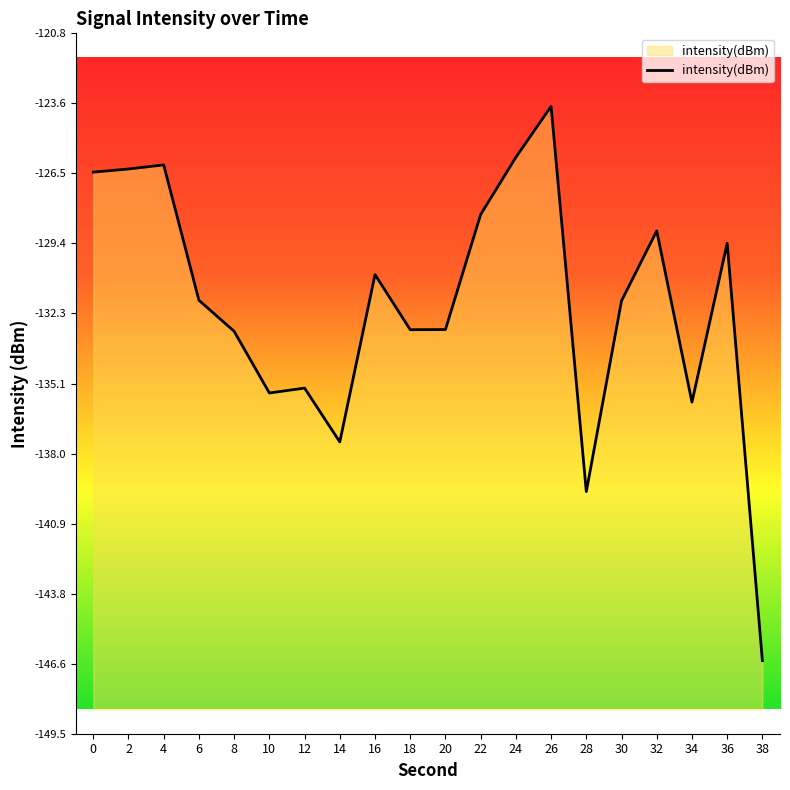

Count the number of values greater than -131.

9